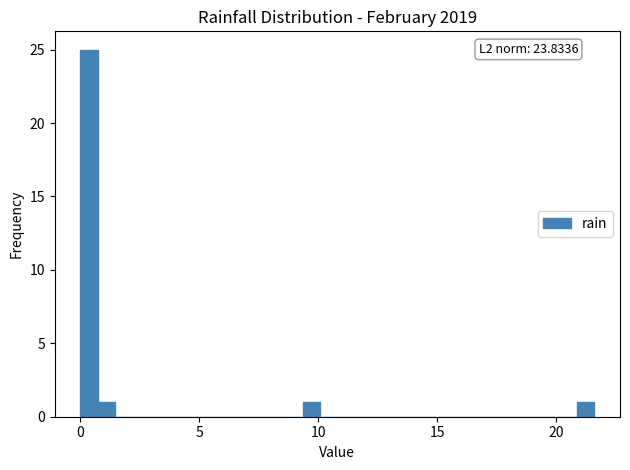

Around what value on the x-axis is the tallest bar? Give the approximate position of its centre, as read against the axis.

0.5